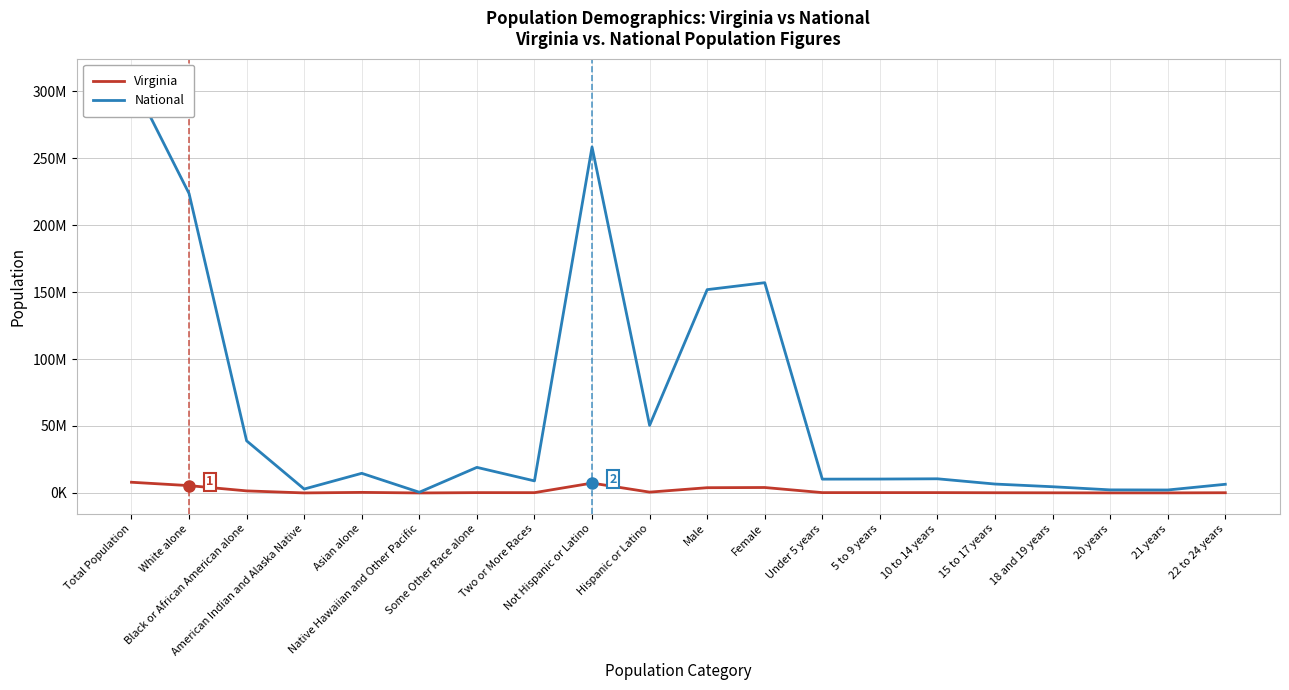

What is the label of the 5th point from the right?

15 to 17 years